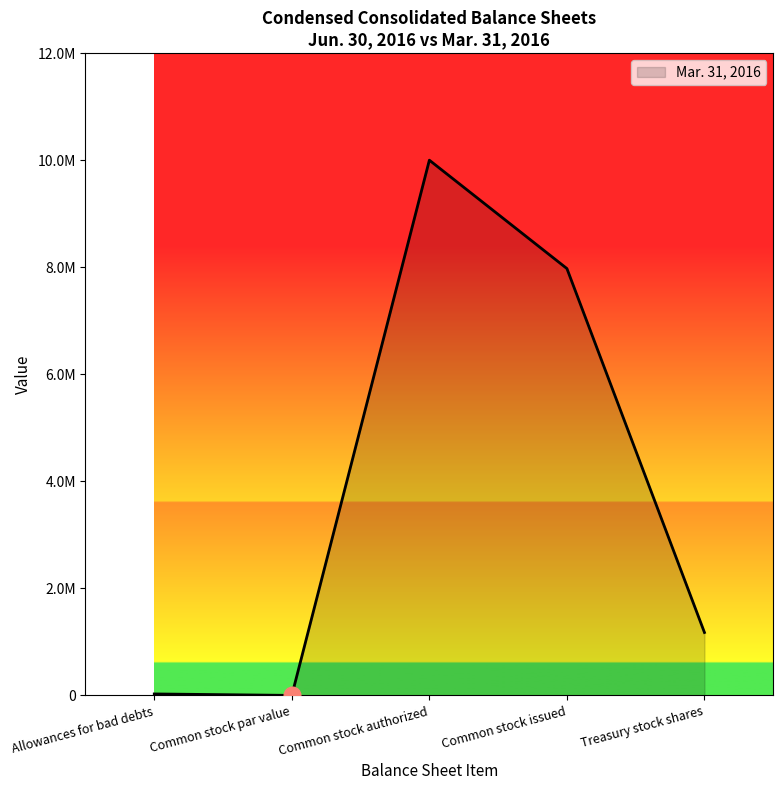

Is this an area chart (filled region under the line)?

Yes